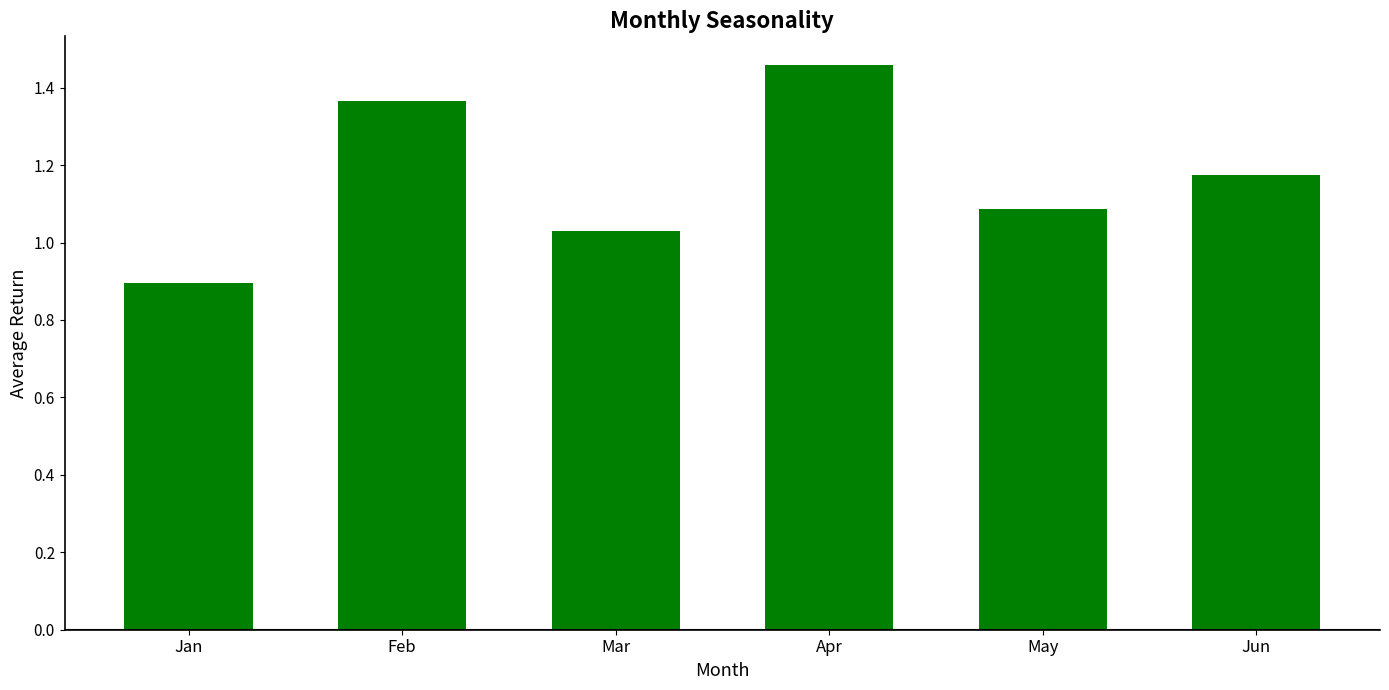

At which label is the value closest to 1?

Mar